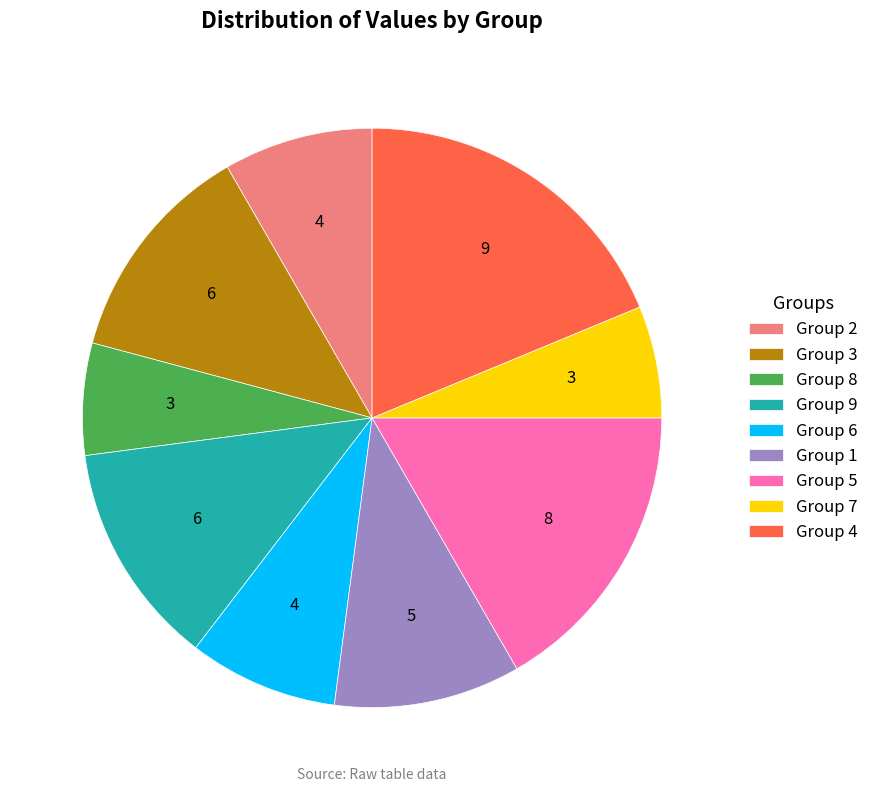

The Group 2 slice represents 18% of the pie. True or false?

False